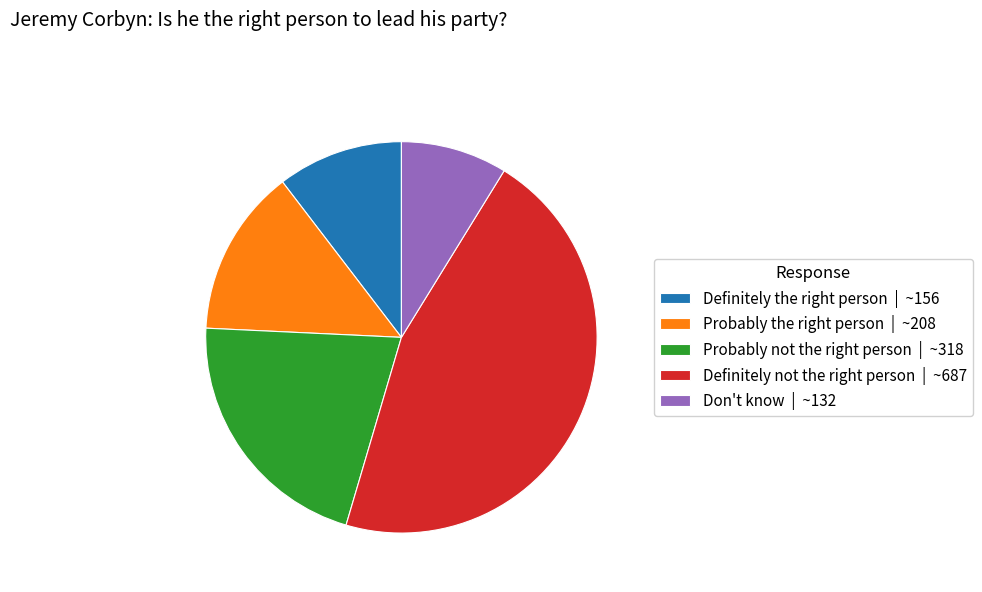

Which slice is the smallest?

Don't know